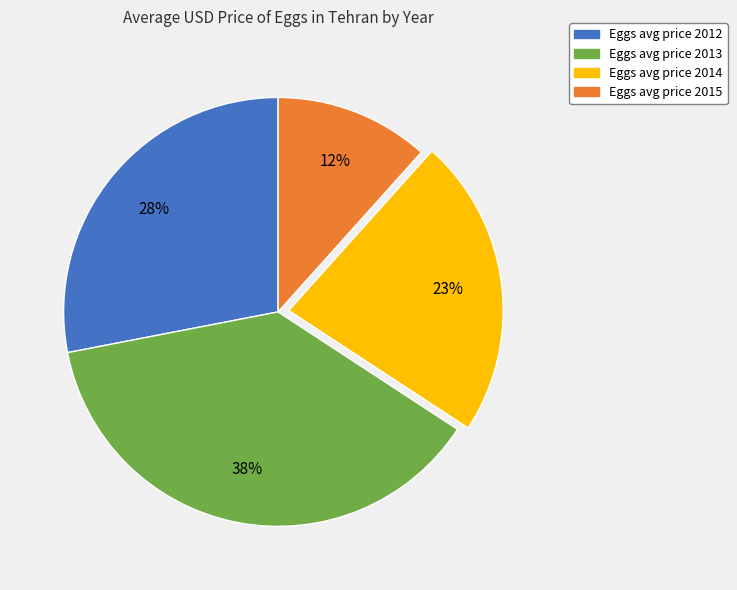

Is there any slice that represents more than half of the pie?

No